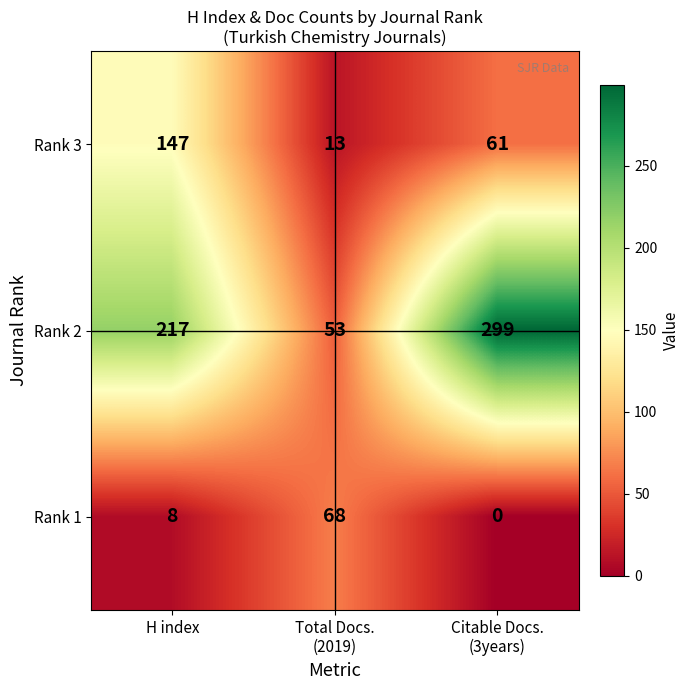

How many distinct data groups are displayed?

3